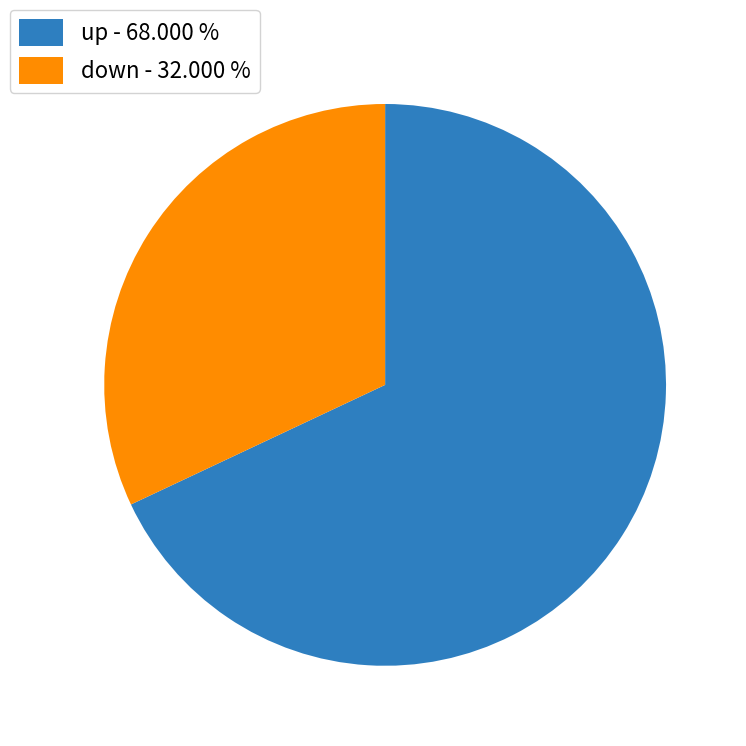

Is the sum of up and down greater than half?

Yes